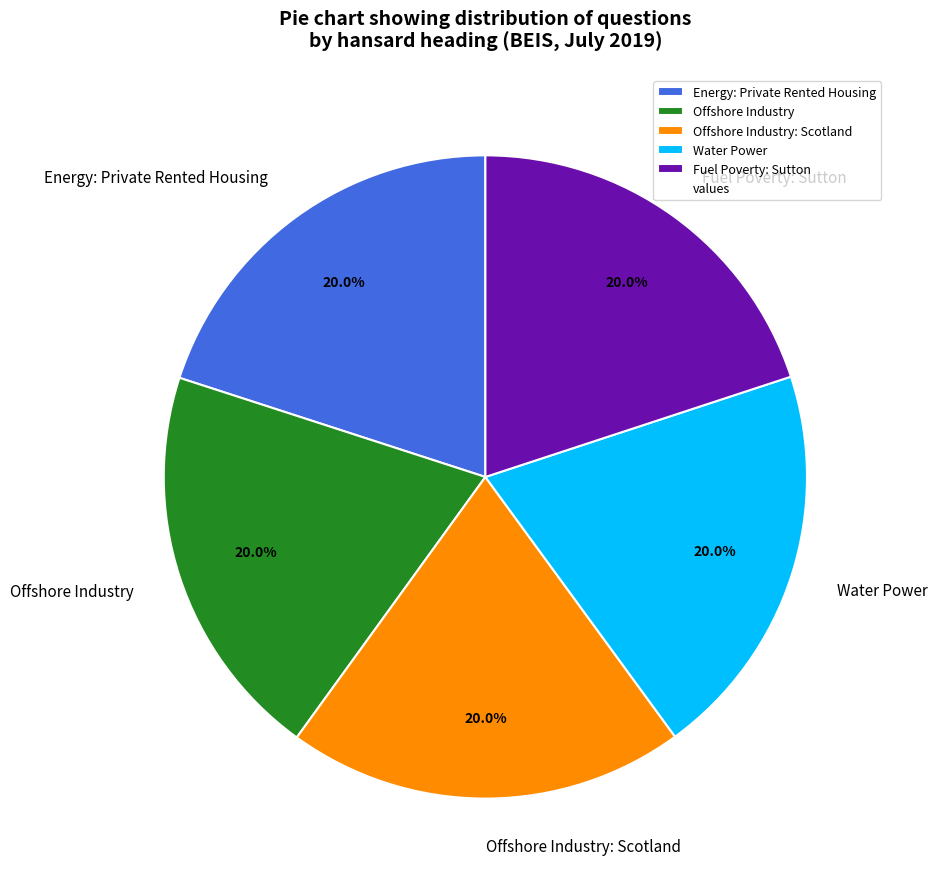

True or false: Fuel Poverty: Sutton accounts for 6% of the total.

False